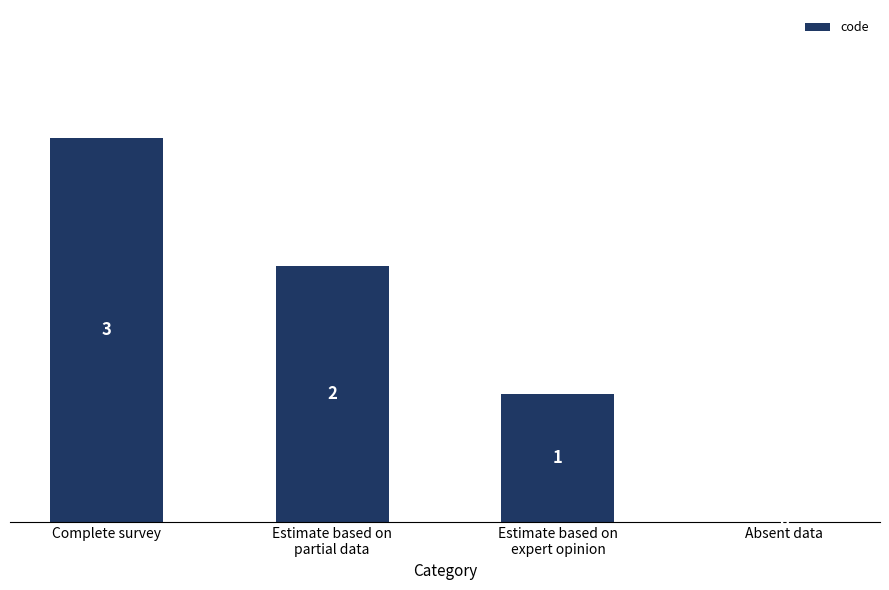

The value at Absent data is -2. True or false?

False